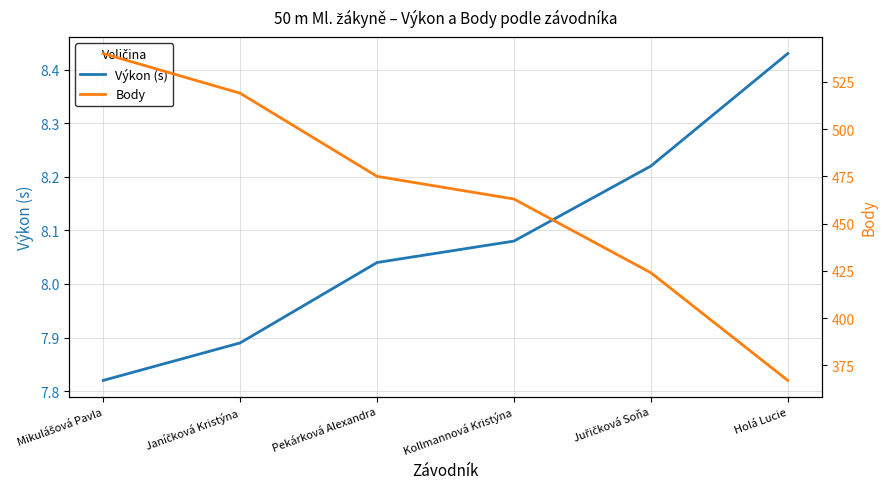

Does the chart display data point markers on the line(s)?

No